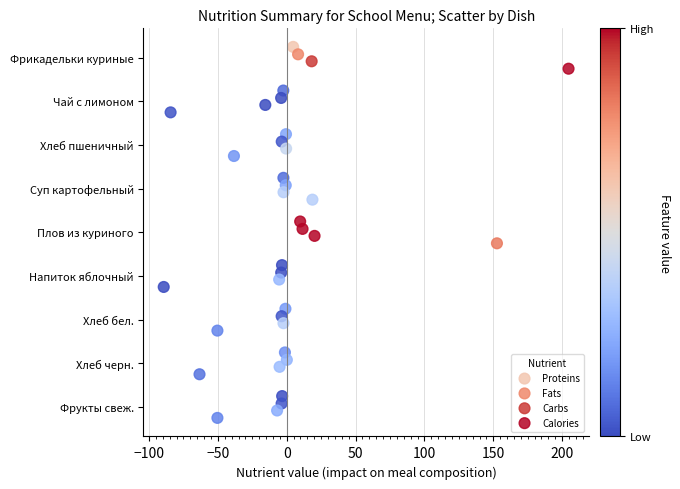

Which series reaches the maximum Y coordinate?

Calories